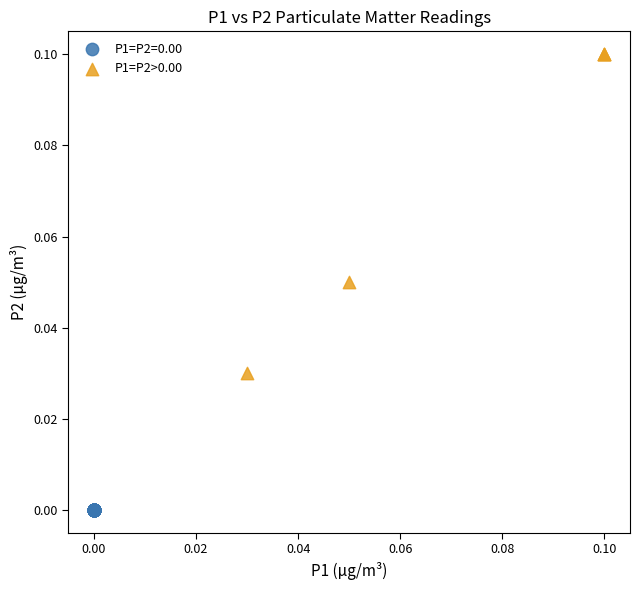

Which series reaches the maximum Y coordinate?

P1=P2>0.00